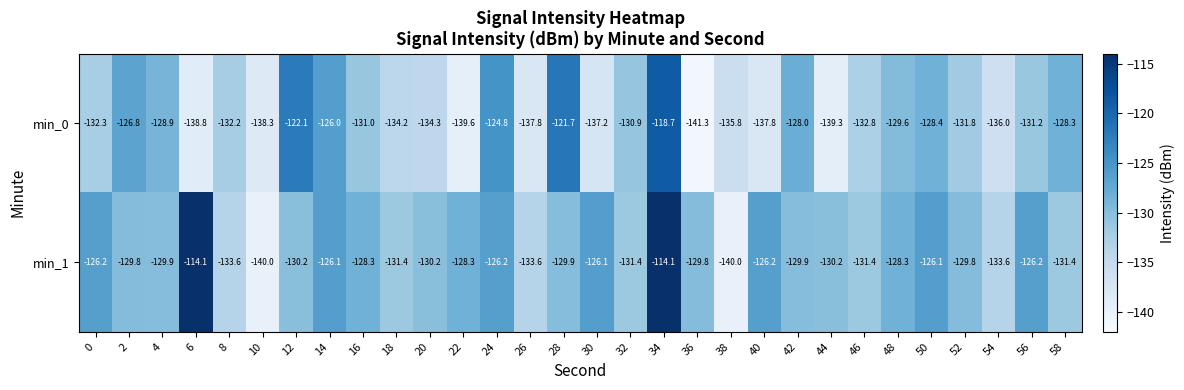

Is it true that min_0 equals -82.9 at 34?

False